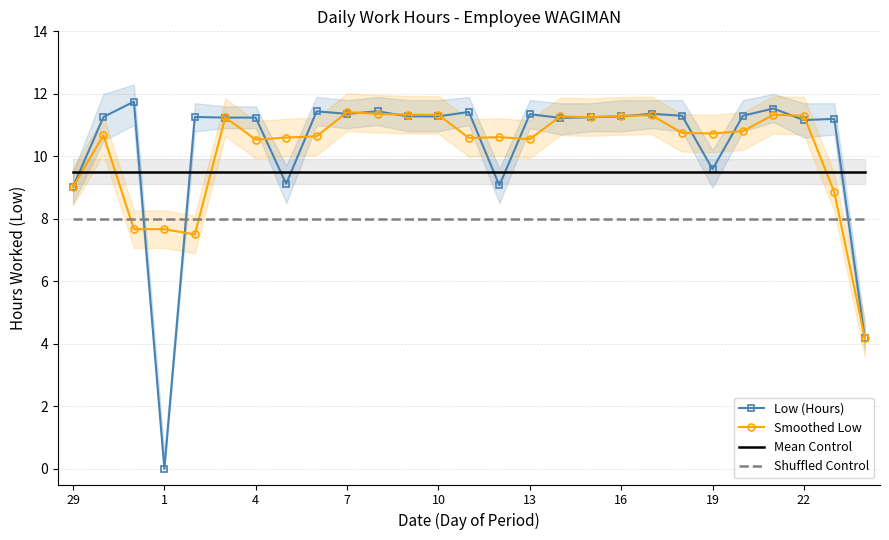

True or false: Shuffled Control and Mean Control cross at least once.

False